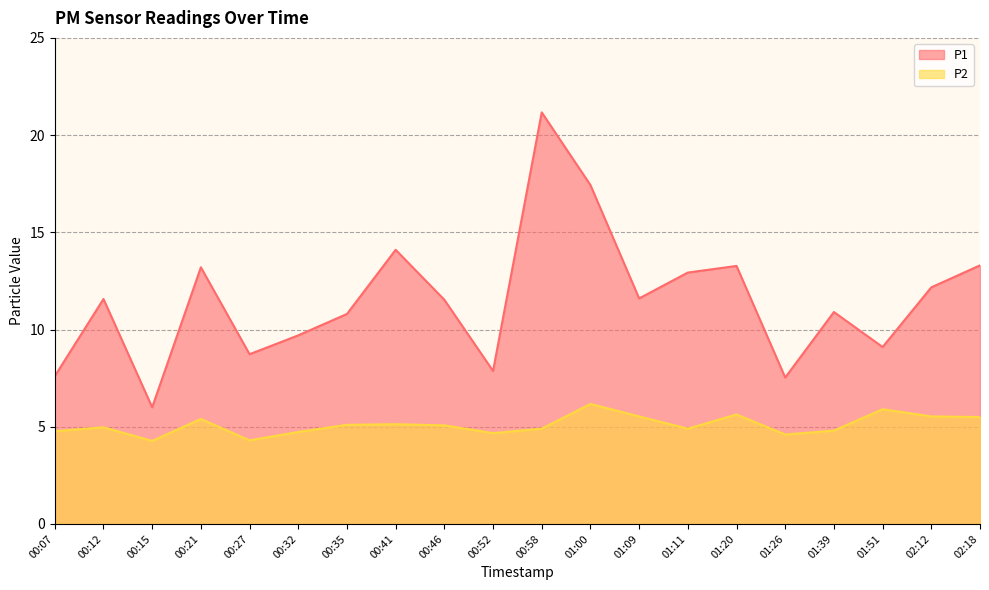

Which series has the largest total across all categories?

P1